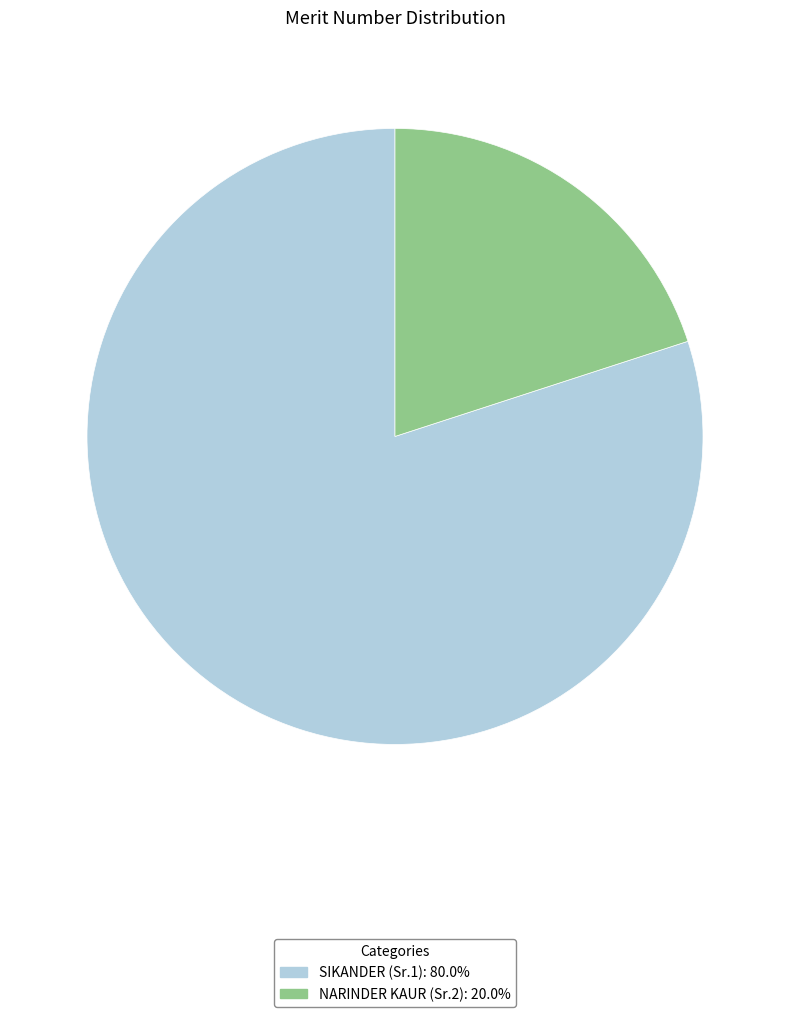

Does any single category account for the majority?

Yes